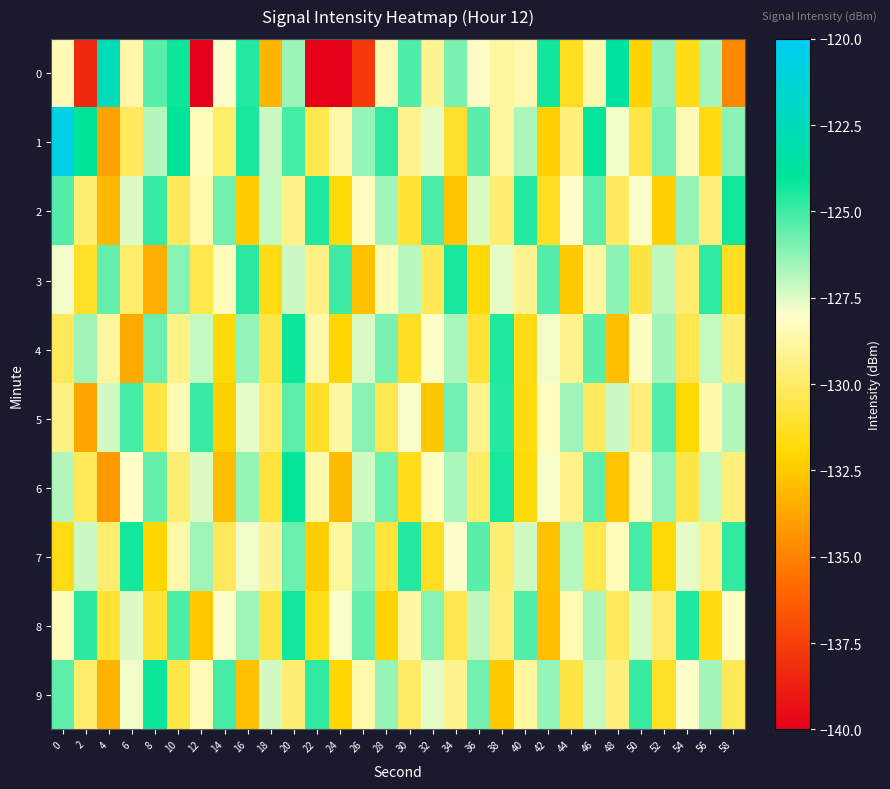

At which category is the sum across all series the highest?

20